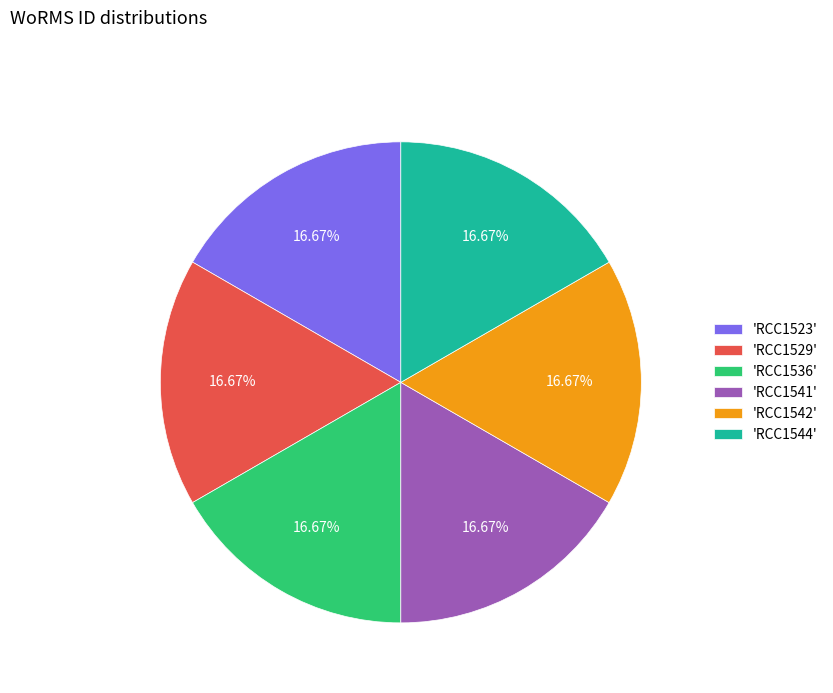

Is the sum of 'RCC1542' and 'RCC1541' greater than half?

No